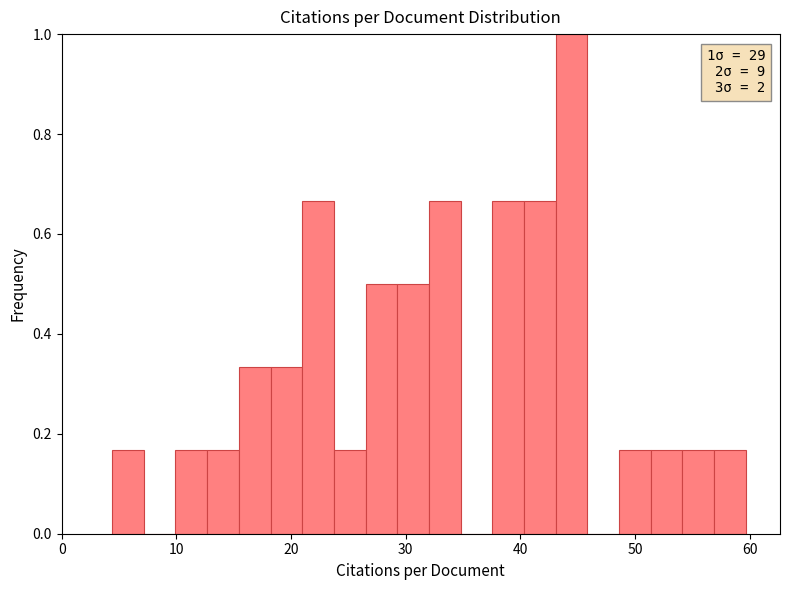

Read against the x-axis, roughly where is the centre of the tallest bar?

44